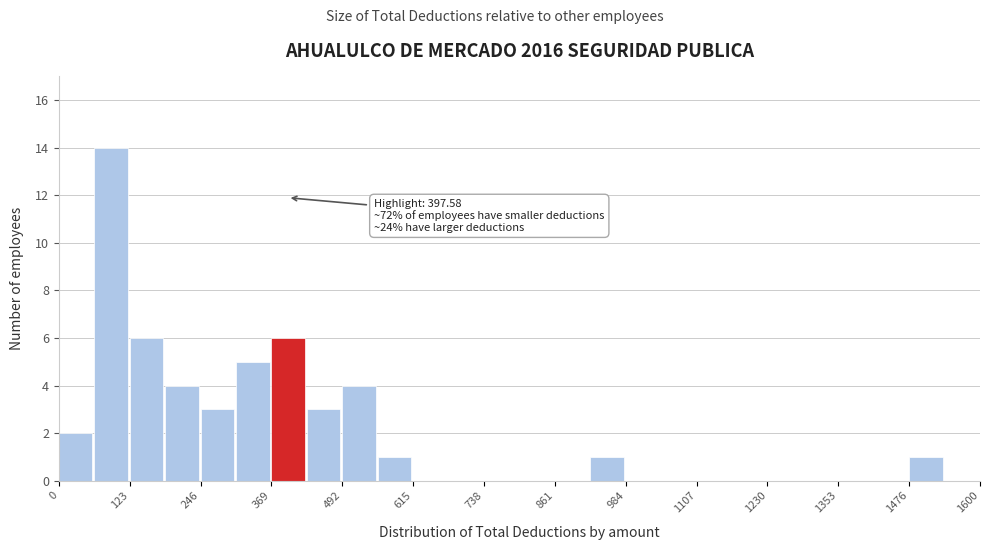

Around what value on the x-axis is the tallest bar? Give the approximate position of its centre, as read against the axis.

100